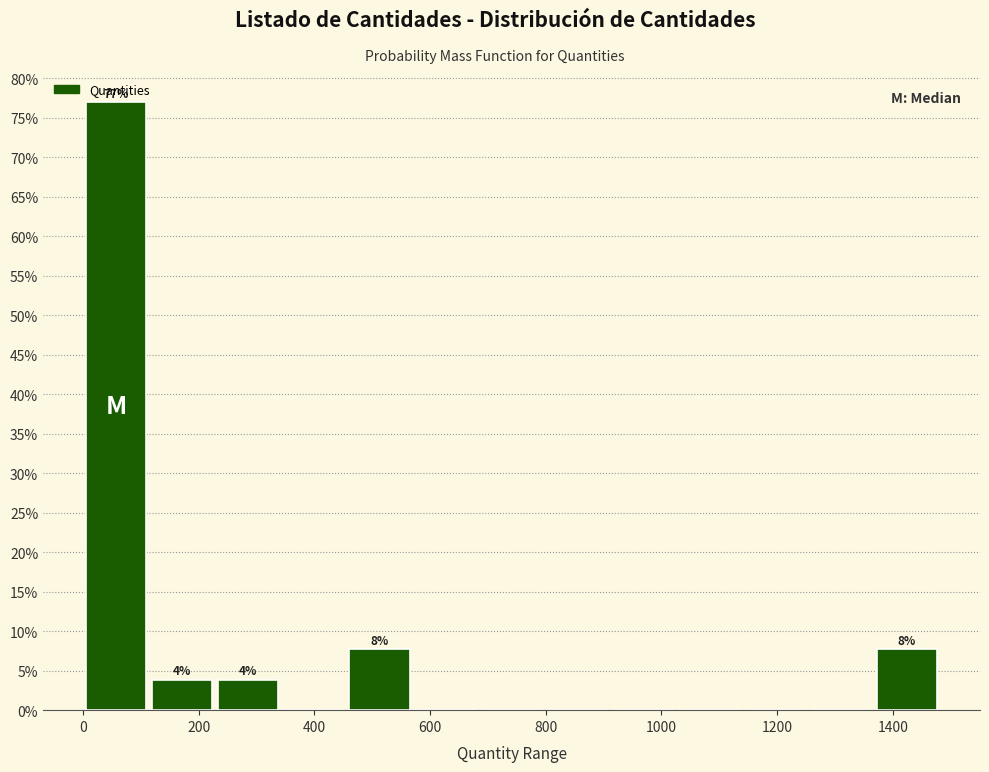

Which range on the x-axis has the tallest bar?

0 to 120